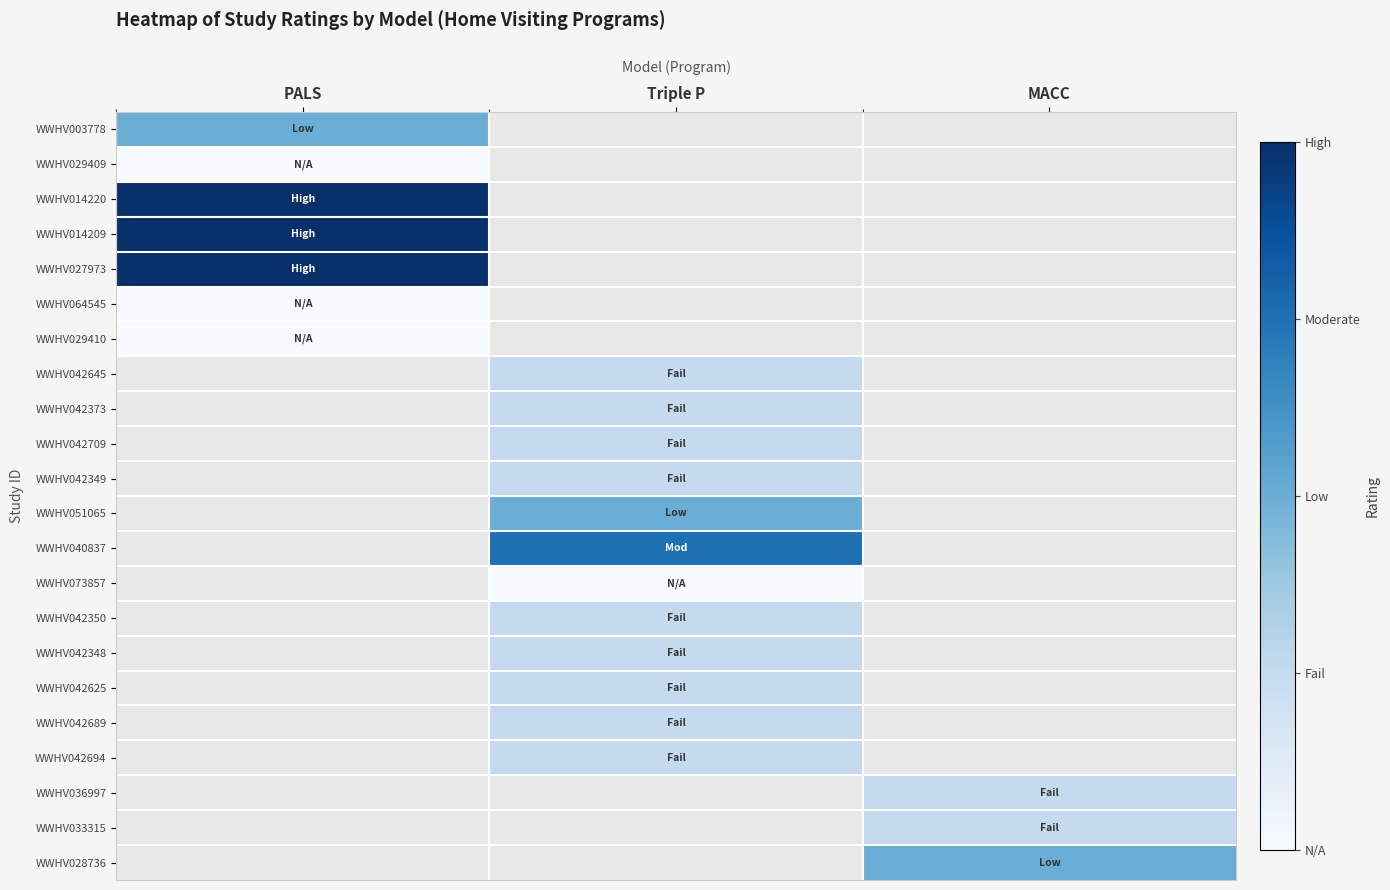

Where is WWHV003778 nearest to the value 1?

PALS